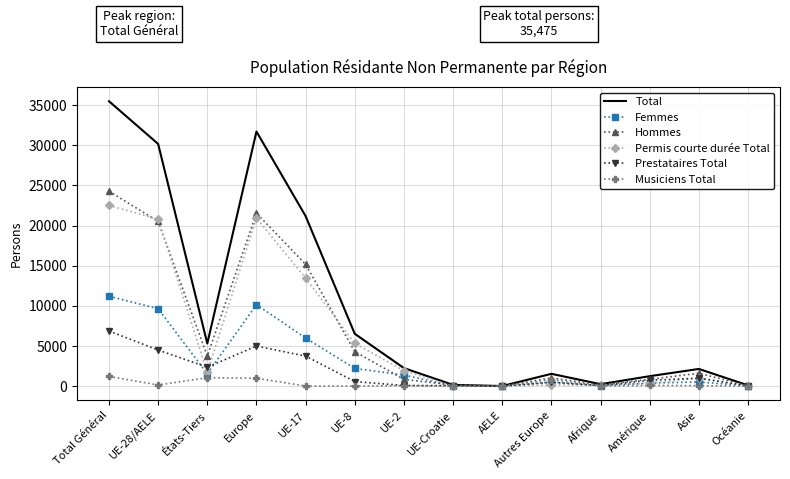

How many interior local valleys does the Total series have?

3